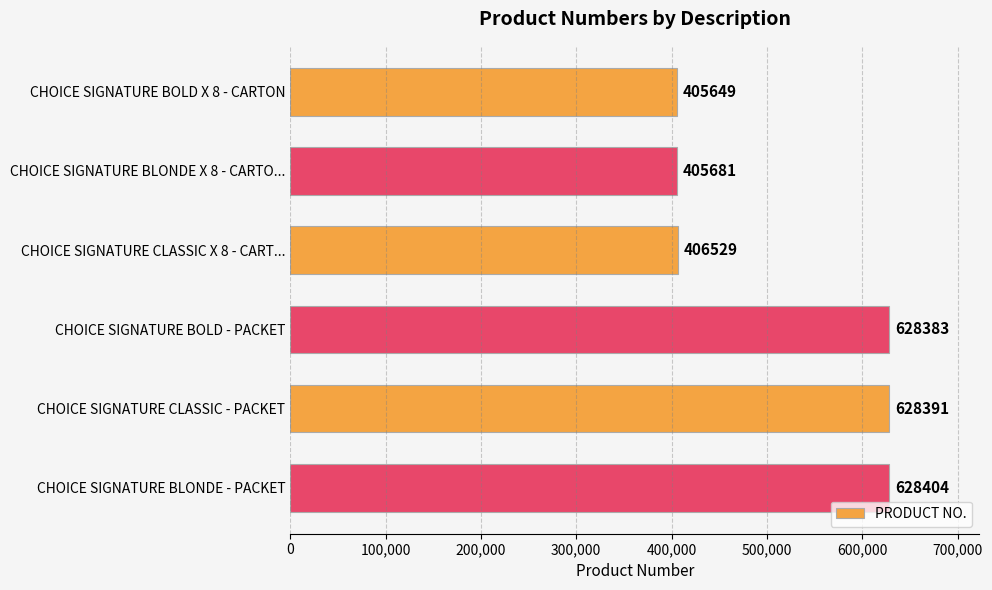

Rank the categories by value from lowest to highest.

CHOICE SIGNATURE BOLD X 8 - CARTON, CHOICE SIGNATURE BLONDE X 8 - CARTO..., CHOICE SIGNATURE CLASSIC X 8 - CART..., CHOICE SIGNATURE BOLD - PACKET, CHOICE SIGNATURE CLASSIC - PACKET, CHOICE SIGNATURE BLONDE - PACKET